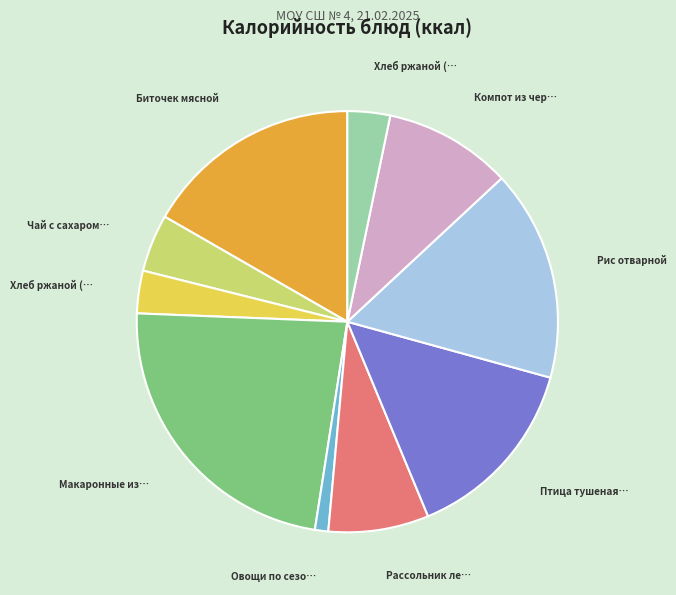

Is there any slice that represents more than half of the pie?

No